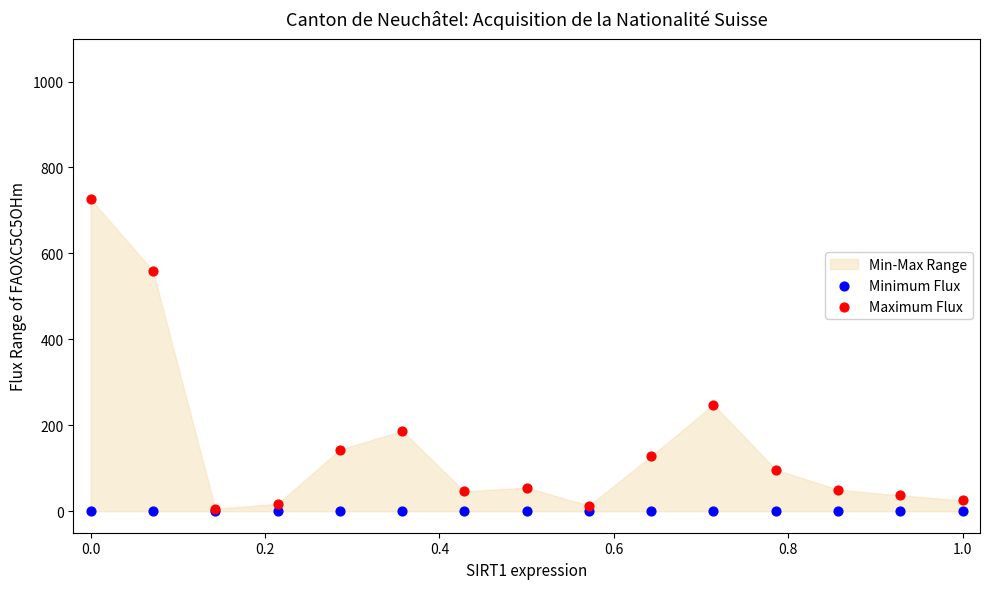

Across all series, what Y value is closest to 363?

248